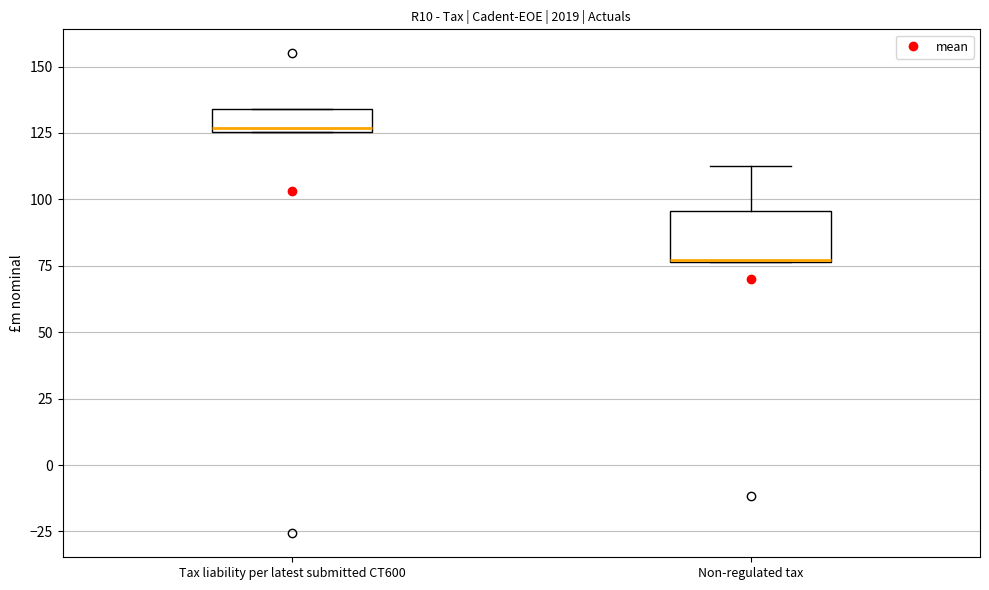

Reading left to right, read every box against the y-axis: the position of its median line, the range the box covers, and the ends of its whiskers. The values are not printed on the chart, so give them approximately, as read against the axis.

Tax liability per latest submitted CT600: median 125 (just above the box's lower edge), box 125 to 135, whiskers 125 to 135
Non-regulated tax: median 75 (drawn on the box's lower edge), box 75 to 95, whiskers 75 to 115